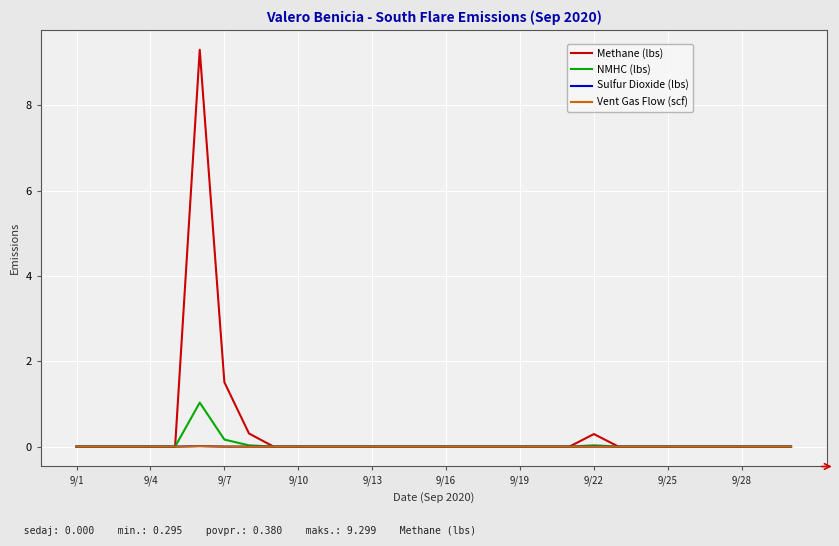

In Vent Gas Flow (scf), how many points are higher than both neighbors (excluding endpoints)?

2